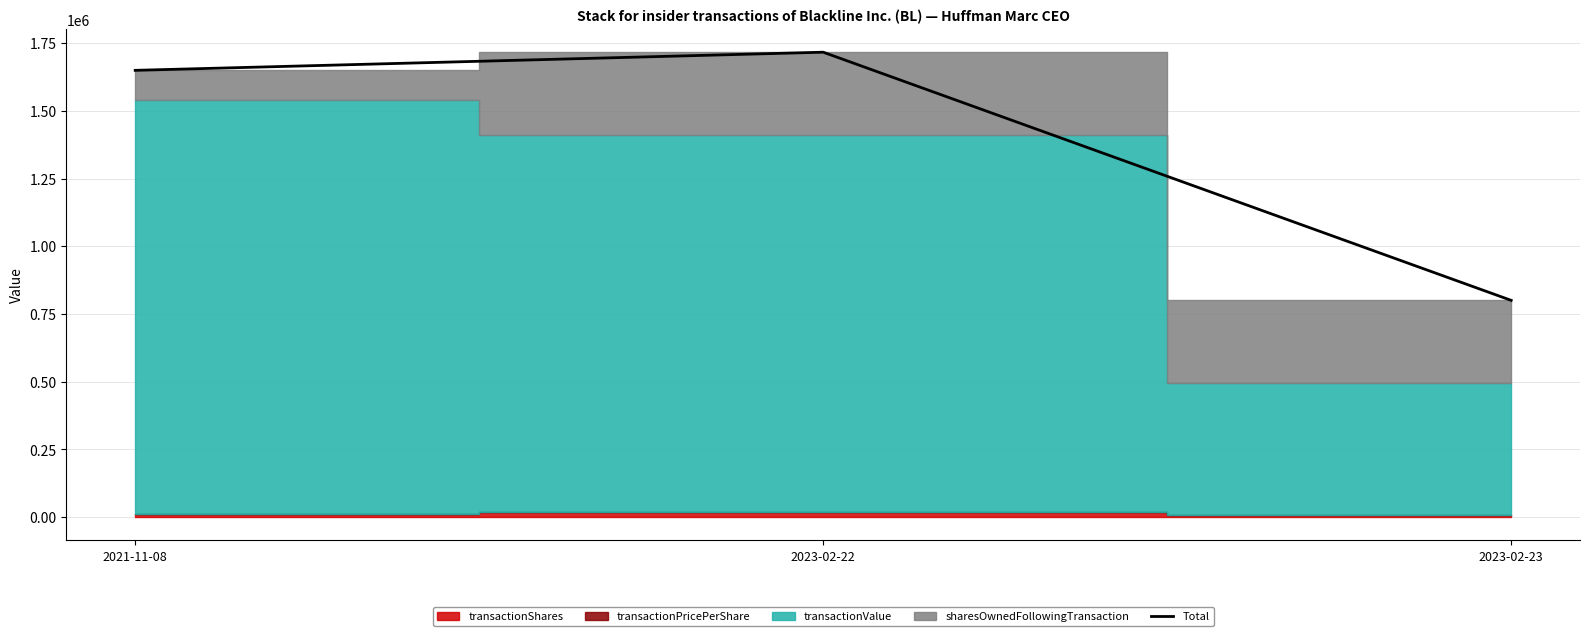

Rank the categories by value from lowest to highest.

2023-02-23, 2021-11-08, 2023-02-22